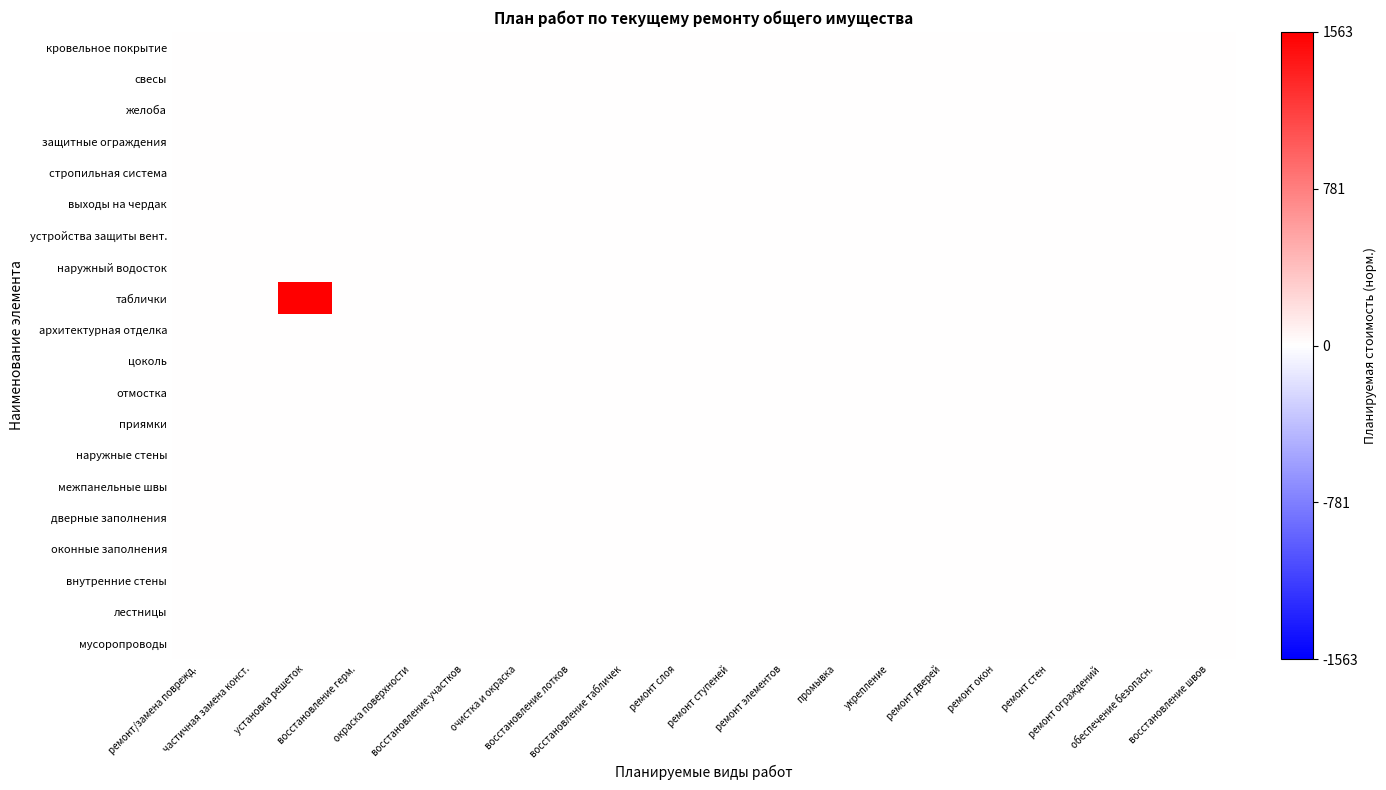

Which series has the largest total across all categories?

таблички